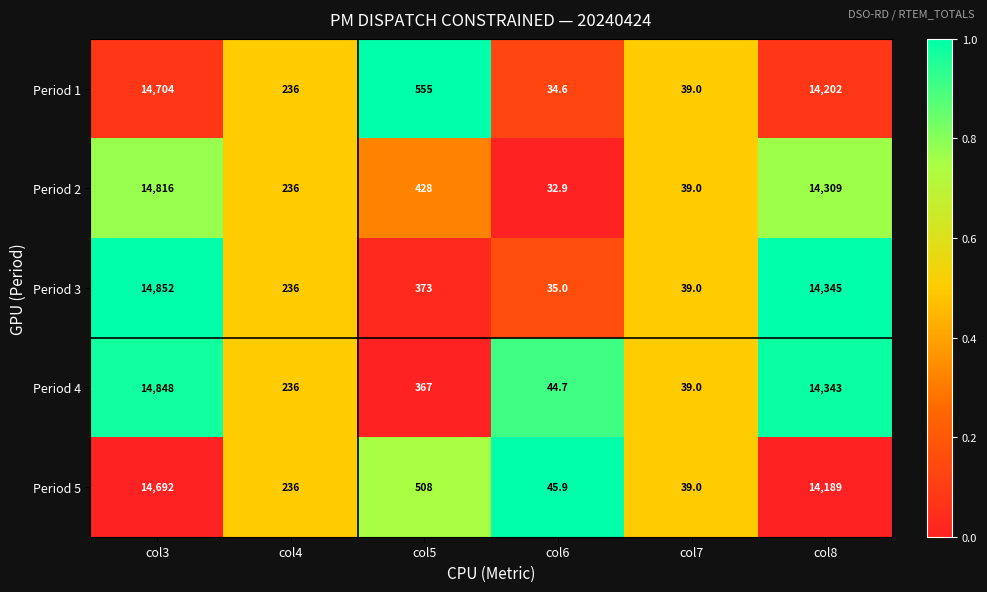

How many series are shown in this chart?

5